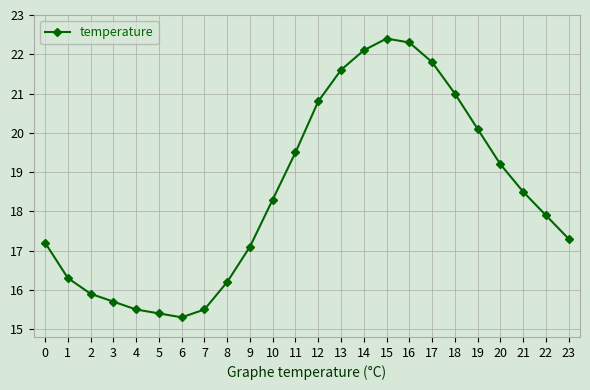

True or false: the data shows 20.8 at 12.

True